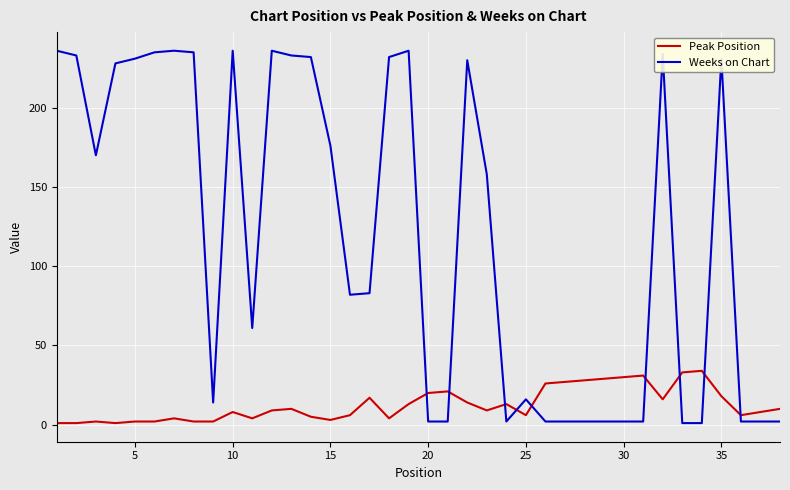

How many times do Weeks on Chart and Peak Position cross each other?

9